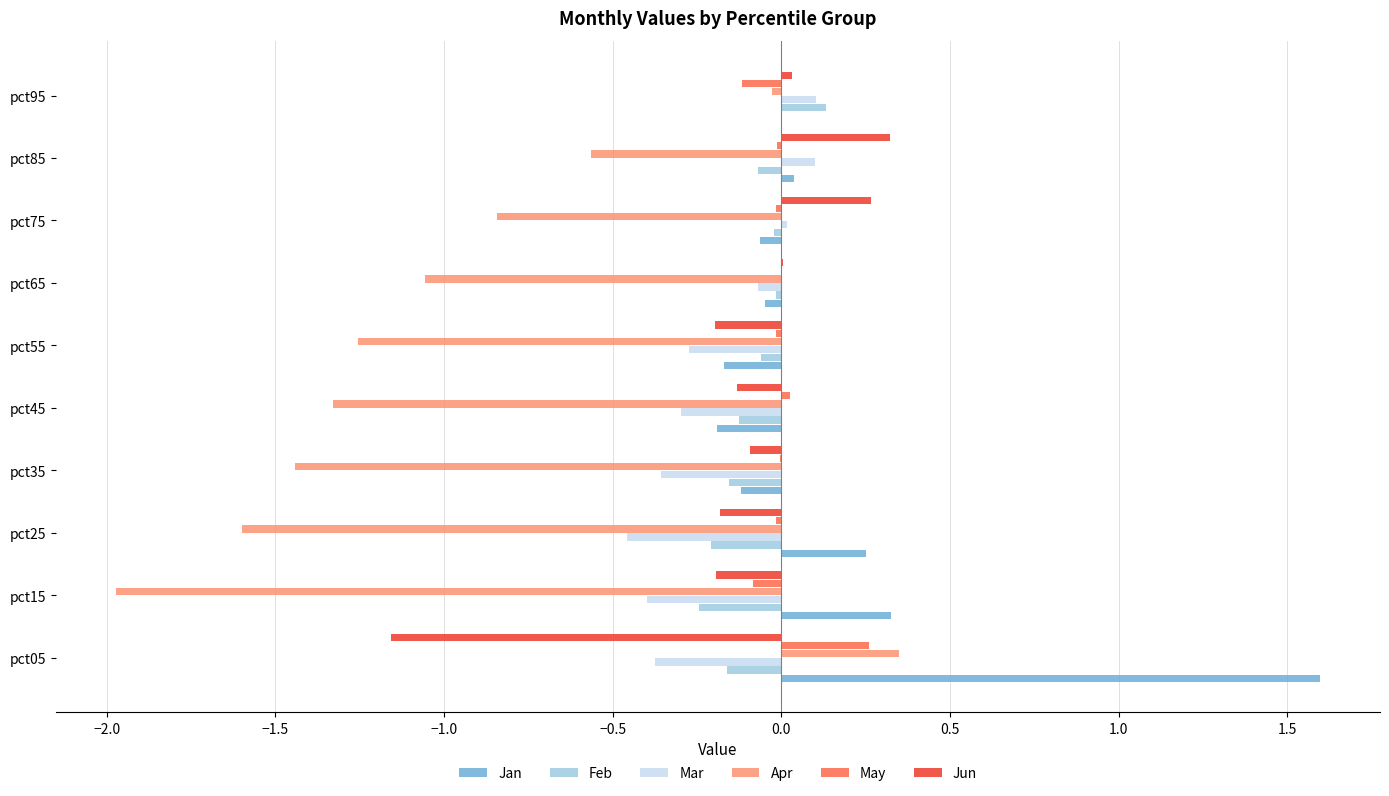

True or false: Apr has a value of -2.0 at pct15.

True